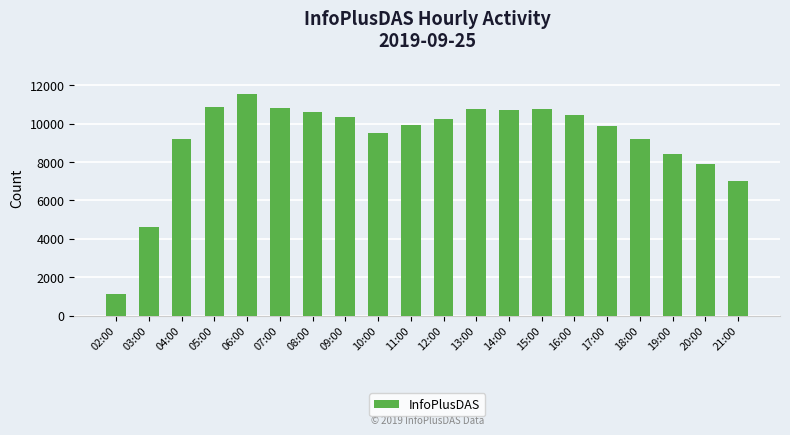

What is the label of the 2nd bar from the right?

20:00